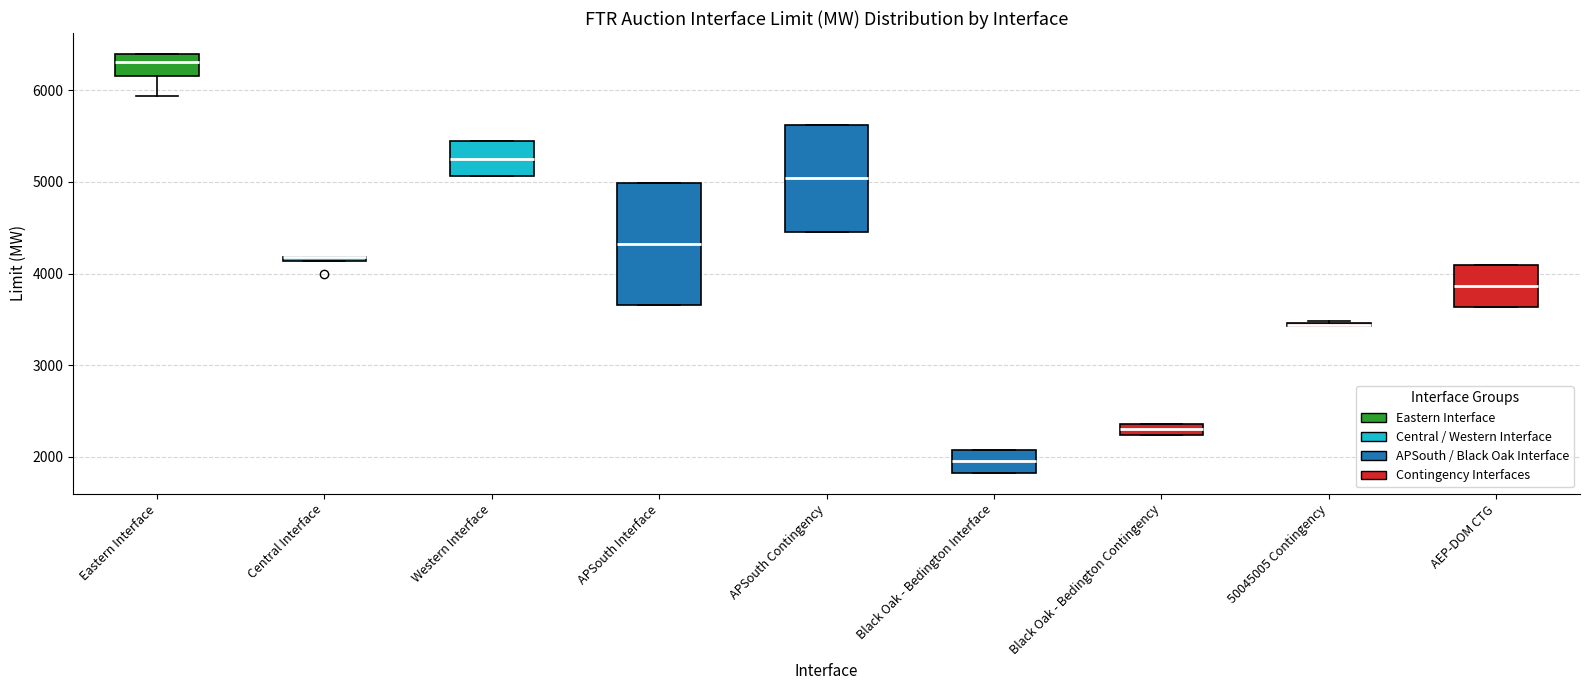

Comparing the boxes themselves (not the whiskers), which one is the tallest?

APSouth Interface